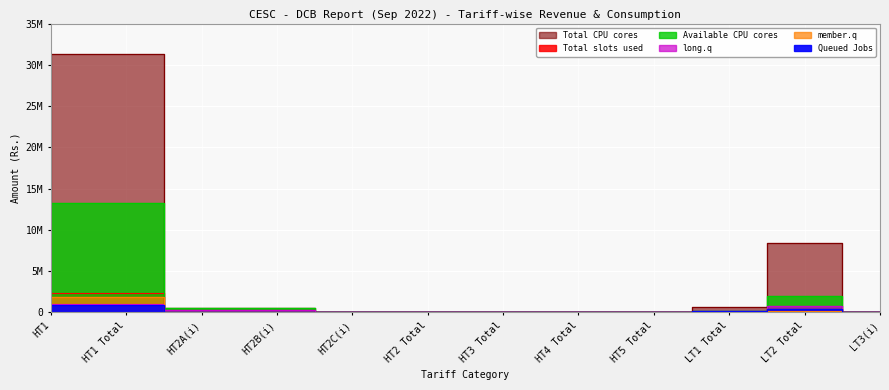

Reading right to left, list all the values displayed in this chart.

Total slots used: 296	430812	29435	0	0	0	0	0	74366	74366	2367385	2367385
Queued Jobs: 61	461953	158908	0	0	0	0	0	801	801	900381	900381
member.q: 33	174488	32561	0	0	0	0	0	6817	6817	1876912	1876912
long.q: 1125	809560	24845	0	0	0	0	0	300290	300290	952250	952250
Available CPU cores: 2705	2040987	175624	0	0	0	0	0	573619	573619	13257356	13257356
Total CPU cores: 1941	8444758	704647	0	0	0	0	0	526826	526826	31324066	31324066